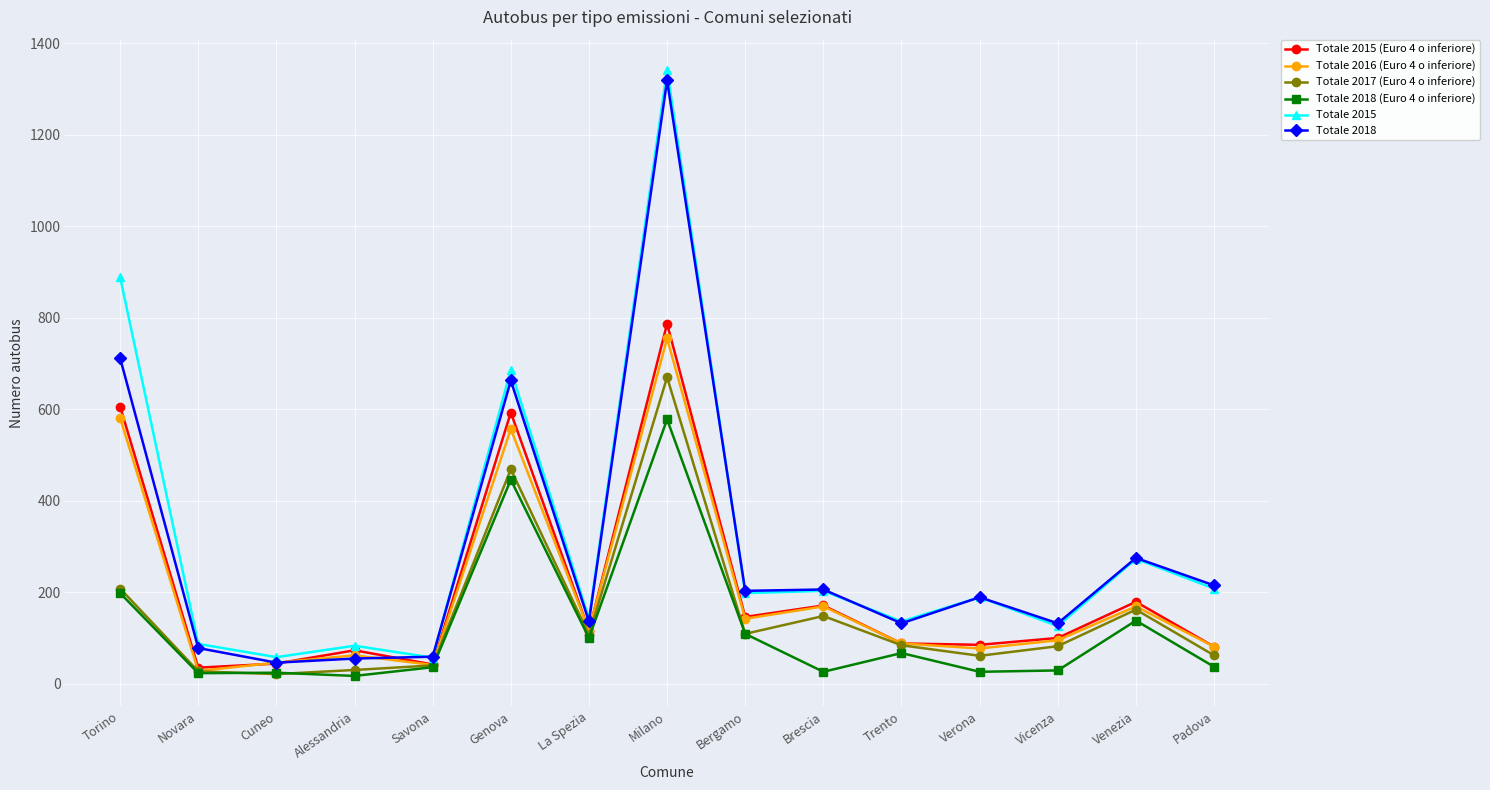

What is the sum of all Totale 2016 (Euro 4 o inferiore) values?

3008